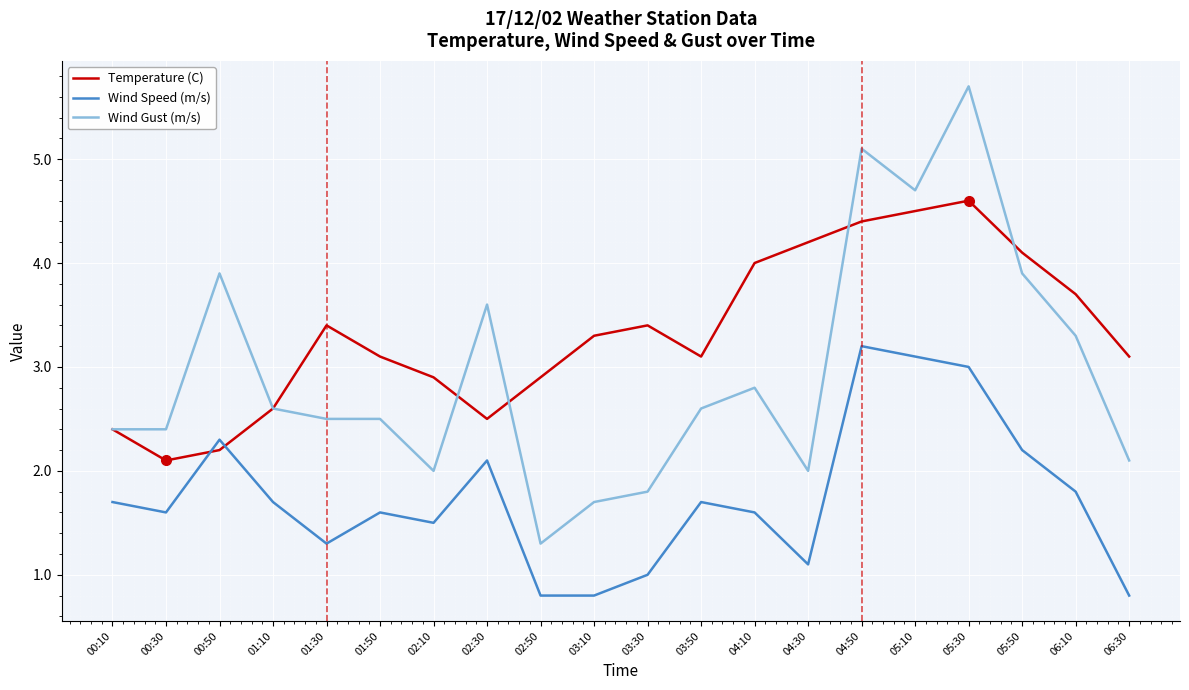

True or false: Wind Speed (m/s) and Wind Gust (m/s) intersect in this chart.

False